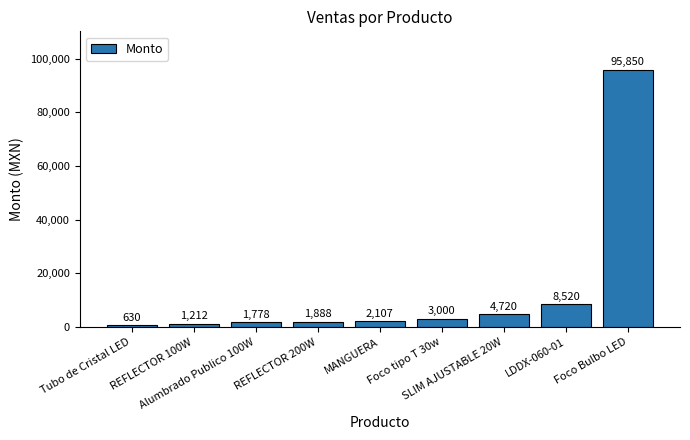

Are the bars grouped side by side (vs. stacked)?

No